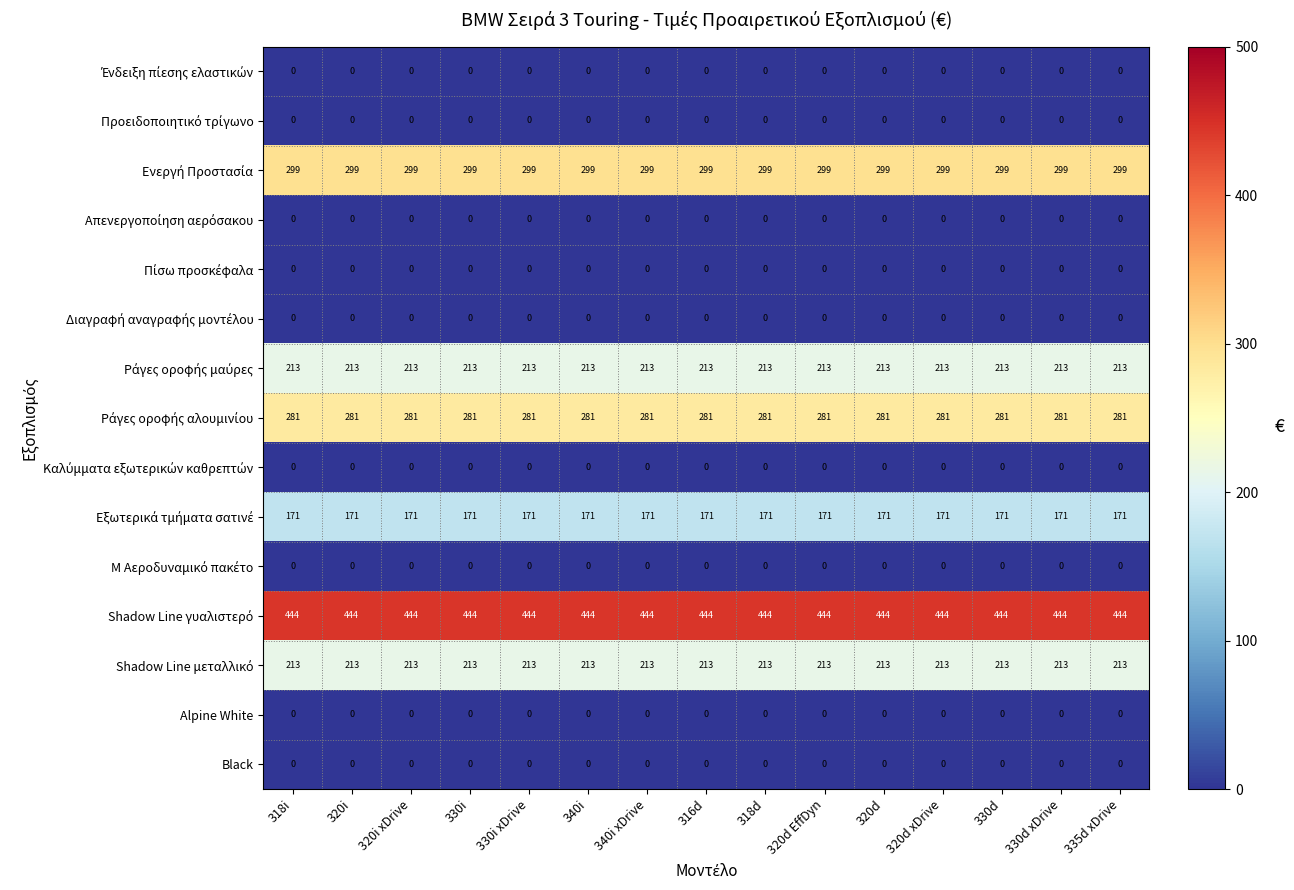

What is the spread (max minus min) of values at 340i xDrive?

444